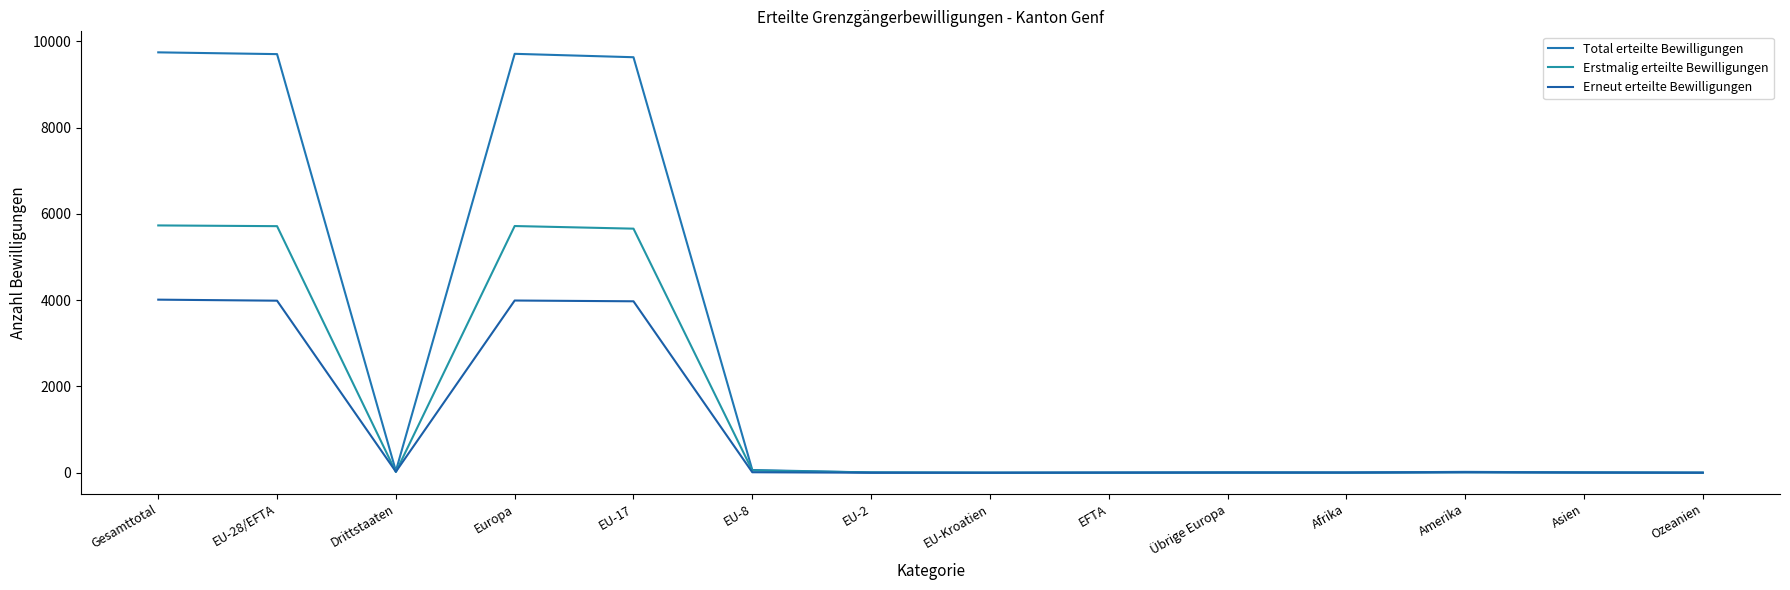

Reading left to right, transcribe all the data shown in this chart.

Total erteilte Bewilligungen: 9747	9706	41	9713	9634	63	6	0	3	7	5	20	8	1
Erstmalig erteilte Bewilligungen: 5734	5717	17	5720	5659	52	6	0	0	3	1	9	4	0
Erneut erteilte Bewilligungen: 4013	3989	24	3993	3975	11	0	0	3	4	4	11	4	1